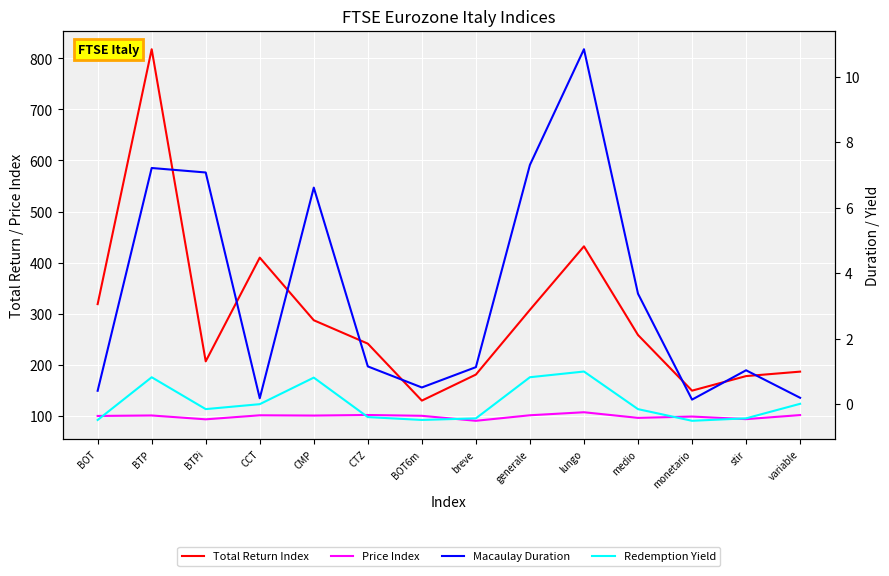

What is the label of the 9th point from the left?

generale